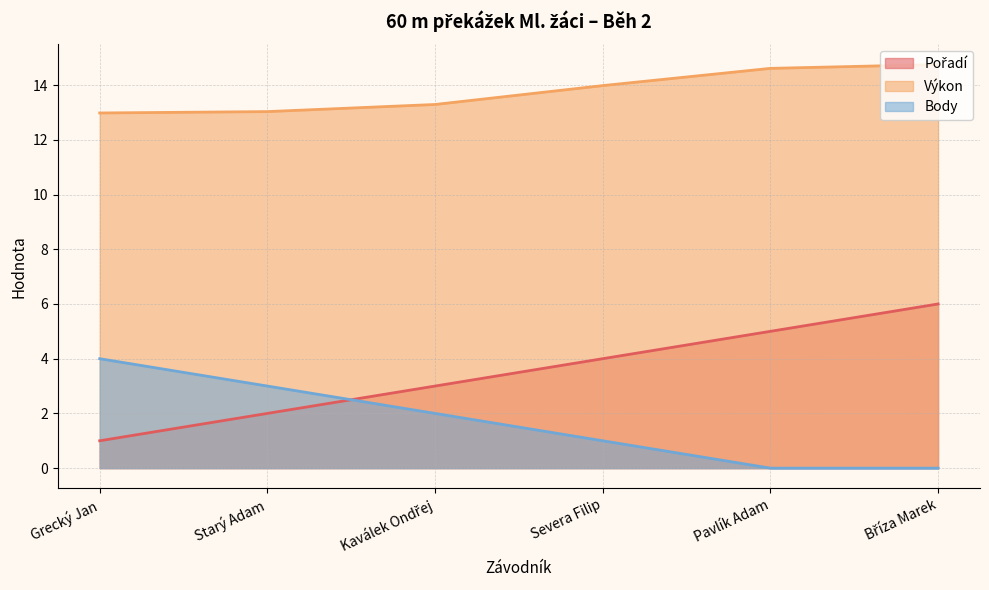

What are all the series names shown in the legend?

Pořadí, Výkon, Body